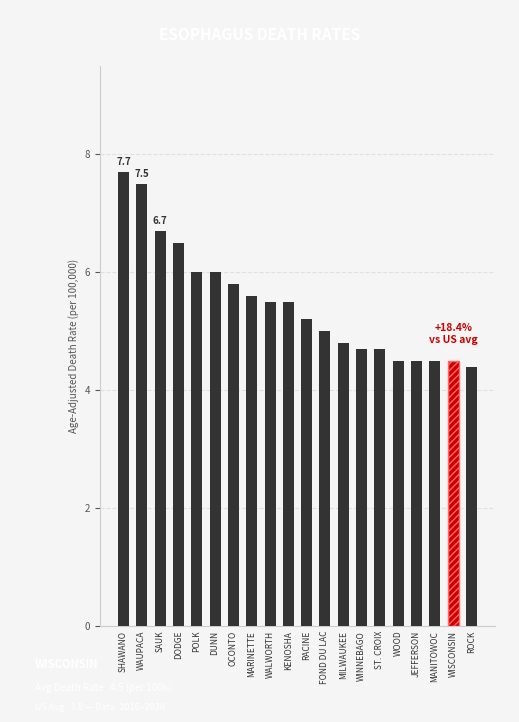

What position from the left is WOOD?

16